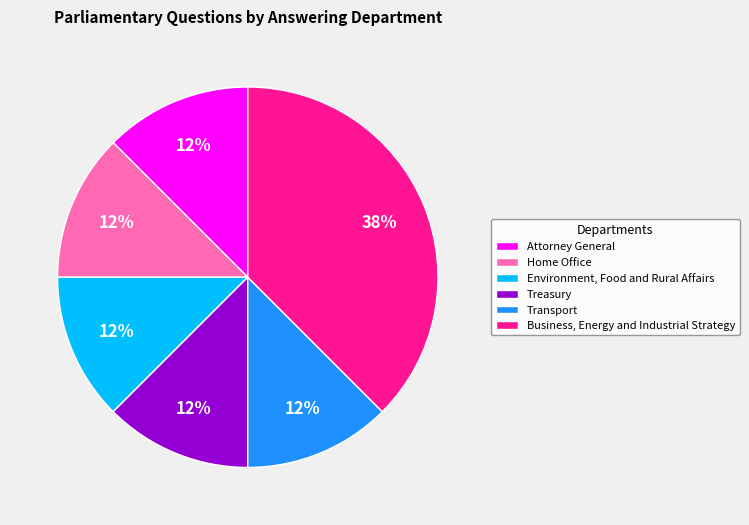

How many slices are in this pie chart?

6